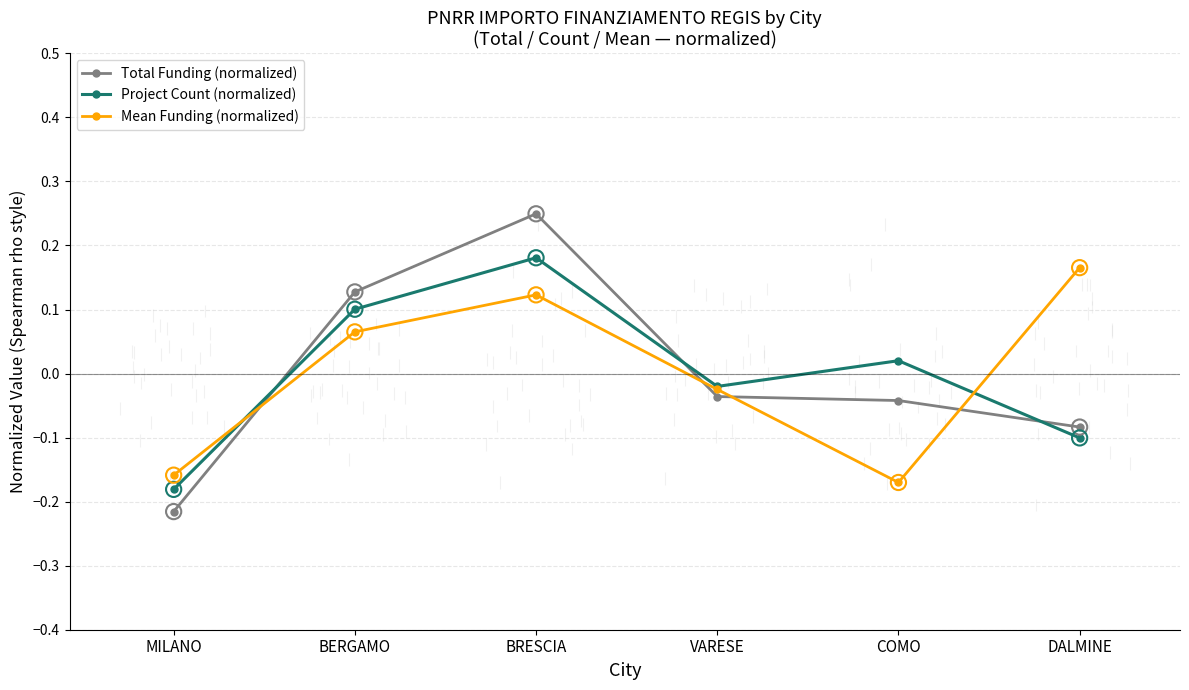

What is the total value across all series at BERGAMO?

0.3